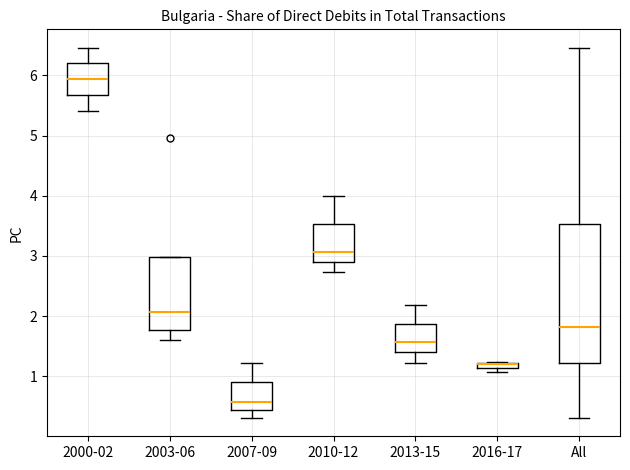

Which box is the tallest, from its lower edge to its upper edge?

All